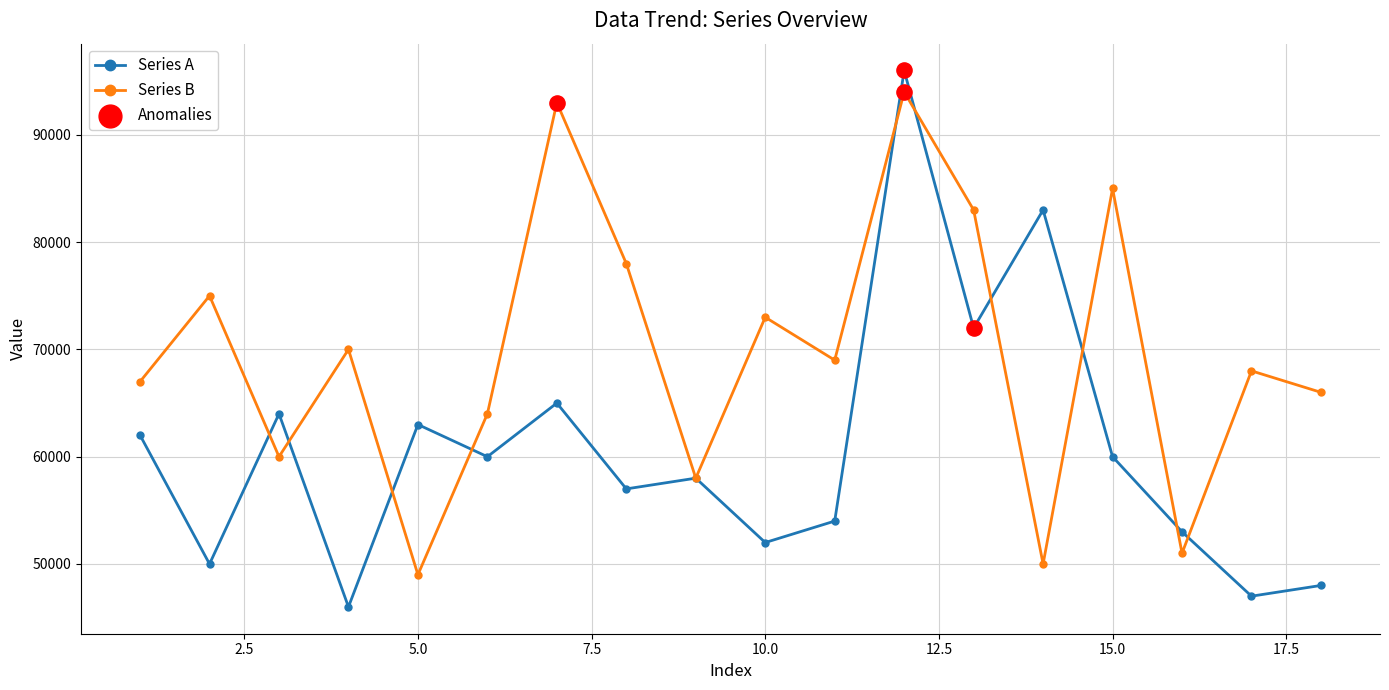

Which series has the largest total across all categories?

Series B